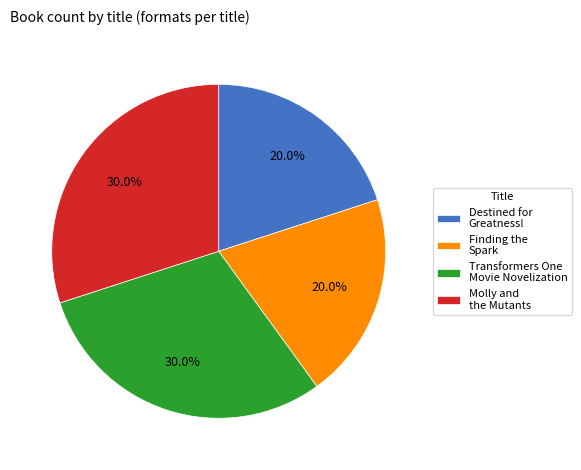

Does Destined for Greatness! account for over 50% of the chart?

No